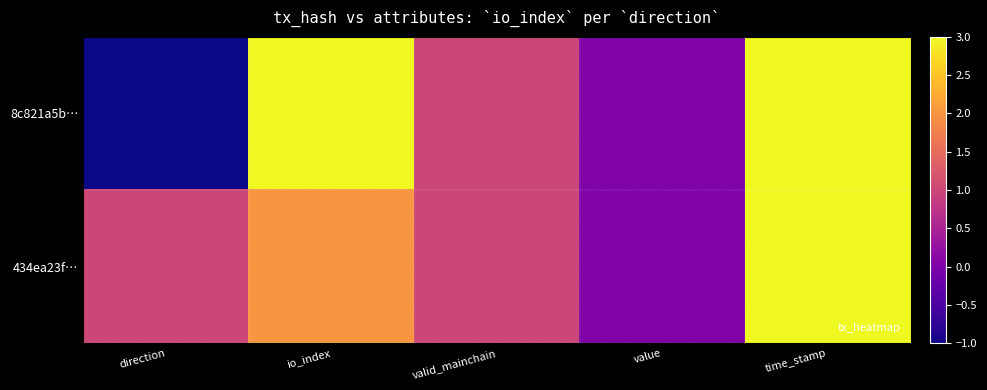

Which series has the largest range (max minus min)?

8c821a5b…